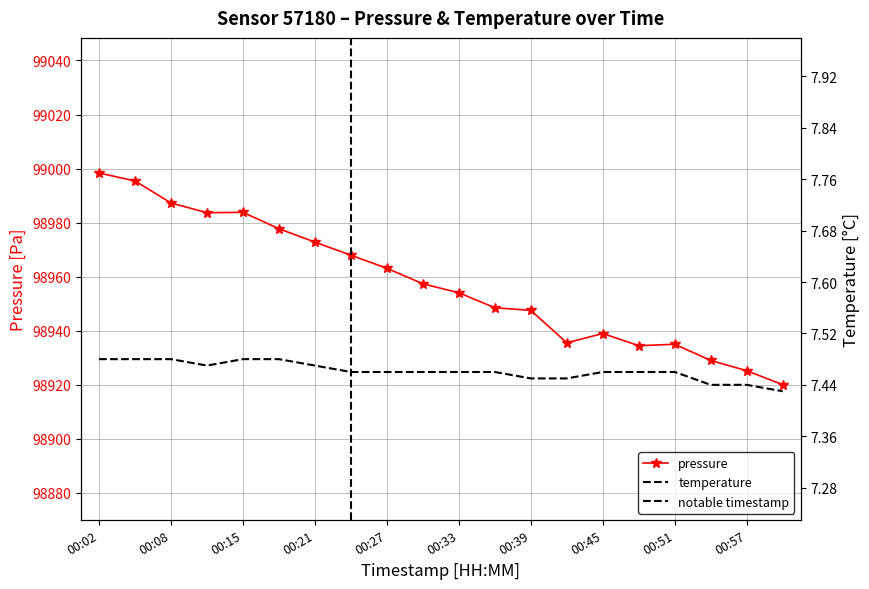

What are all the series names shown in the legend?

pressure, temperature